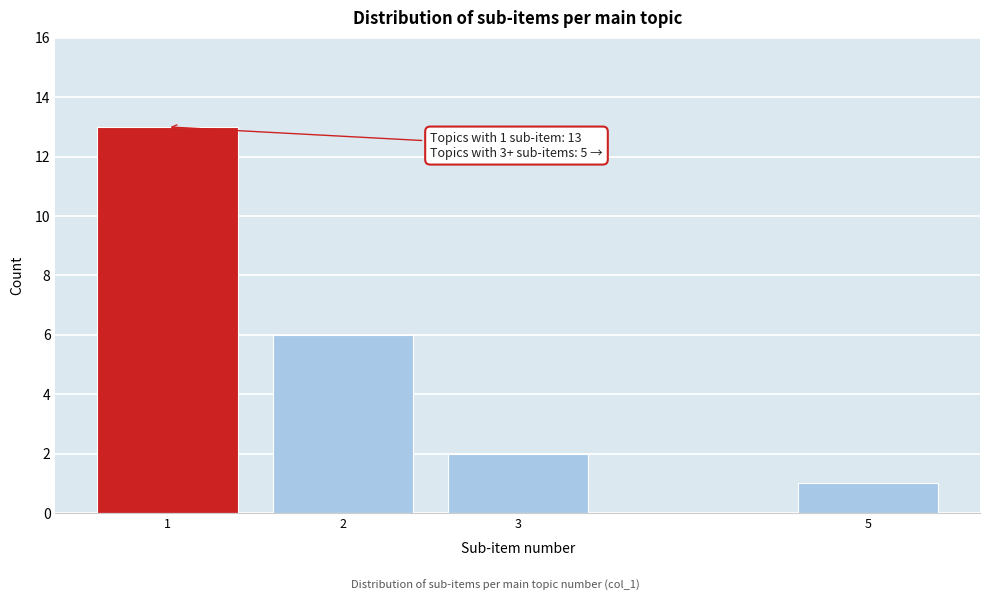

Reading left to right, list all the values displayed in this chart.

1=13	2=6	3=2	5=1